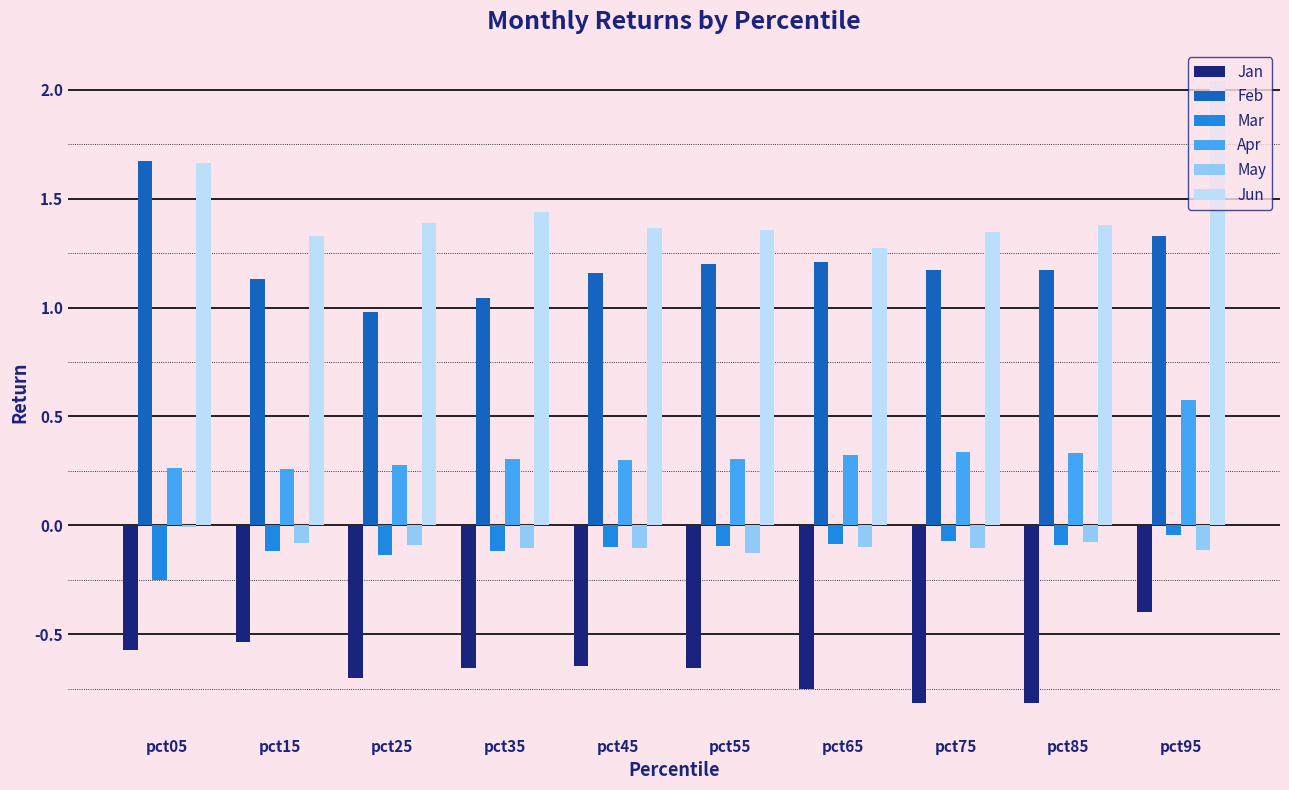

True or false: Apr has a value of 0.9 at pct95.

False